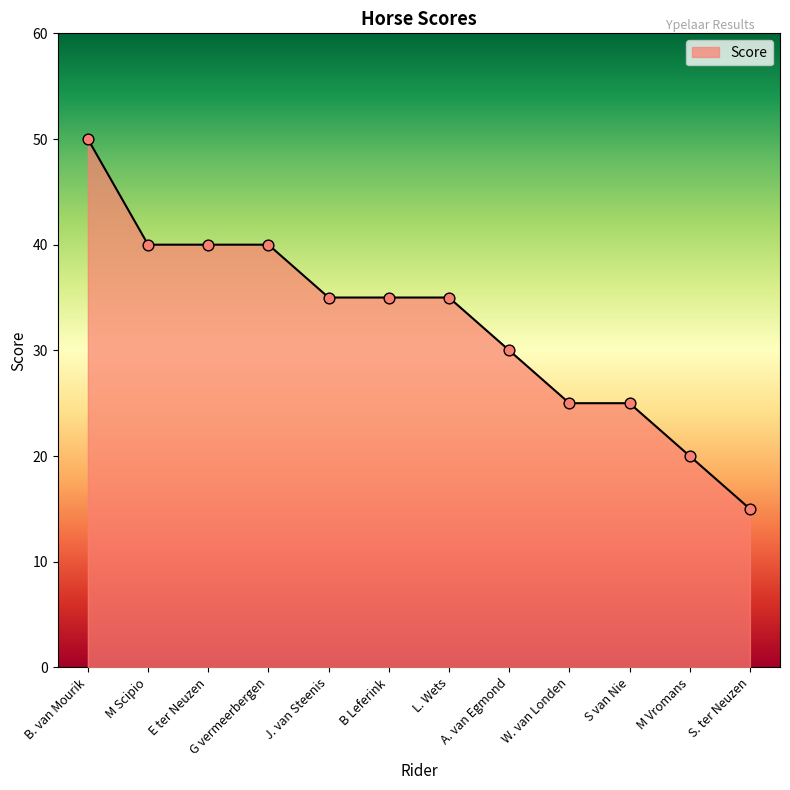

Which has a higher value, J. van Steenis or S. ter Neuzen?

J. van Steenis